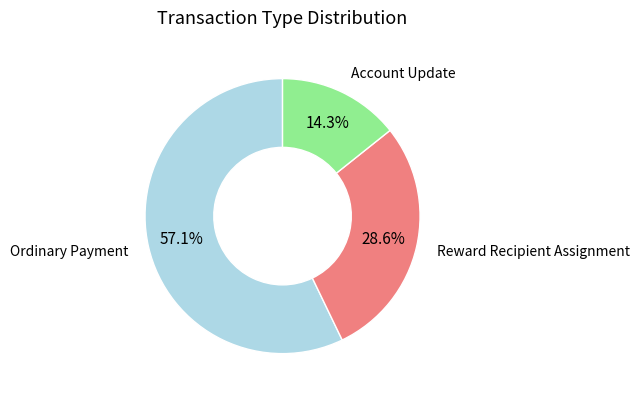

Does any single category account for the majority?

Yes